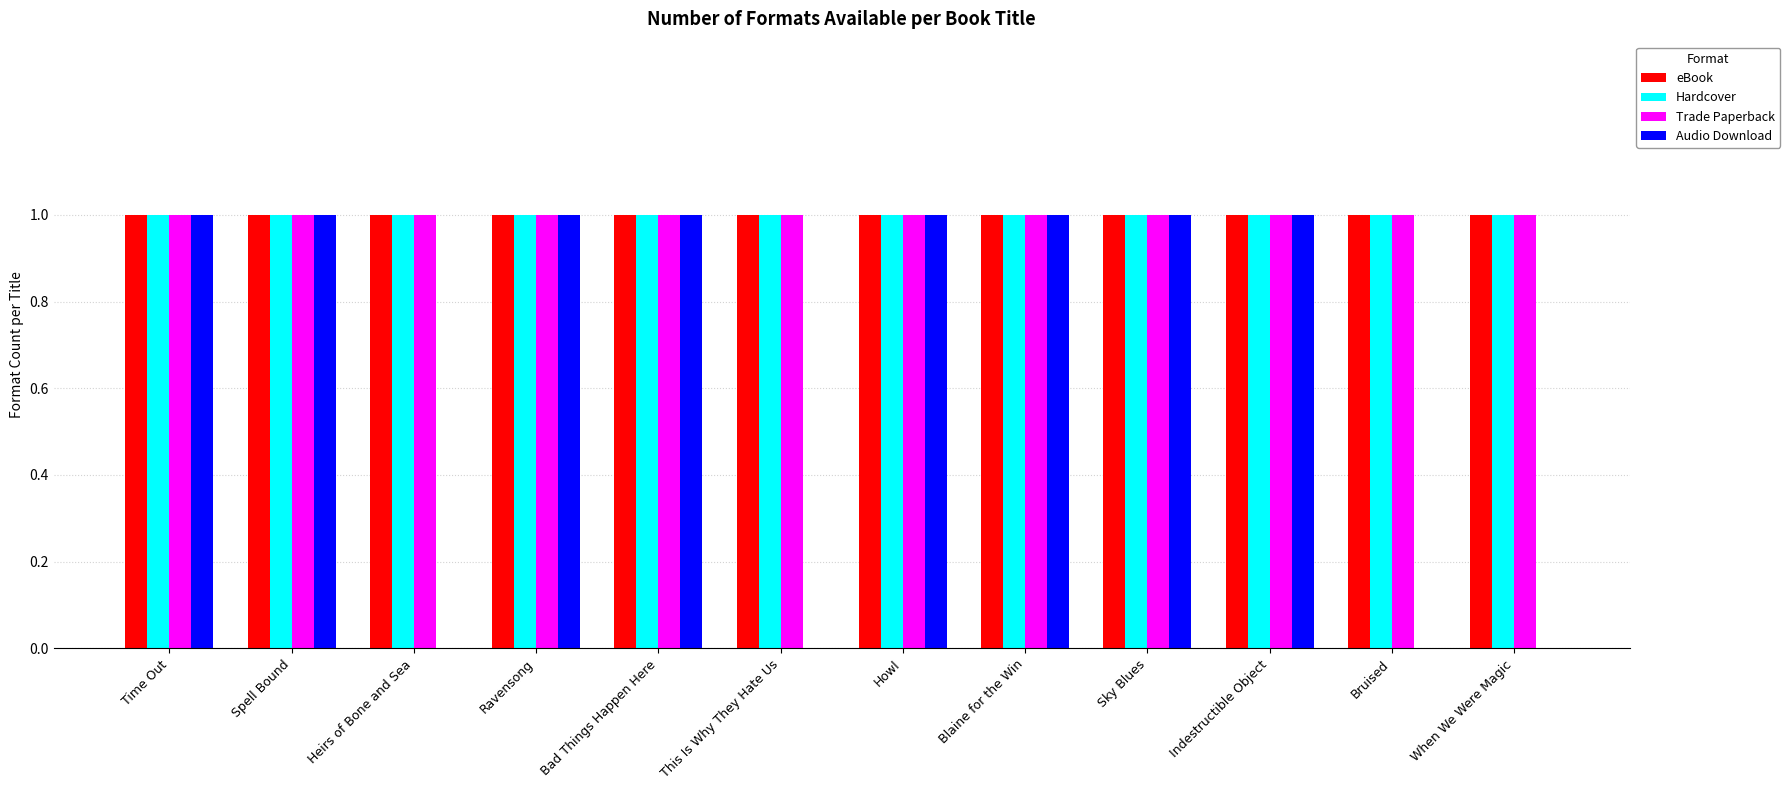

Reading left to right, extract all data points from this chart.

eBook: 1	1	1	1	1	1	1	1	1	1	1	1
Hardcover: 1	1	1	1	1	1	1	1	1	1	1	1
Trade Paperback: 1	1	1	1	1	1	1	1	1	1	1	1
Audio Download: 1	1	0	1	1	0	1	1	1	1	0	0